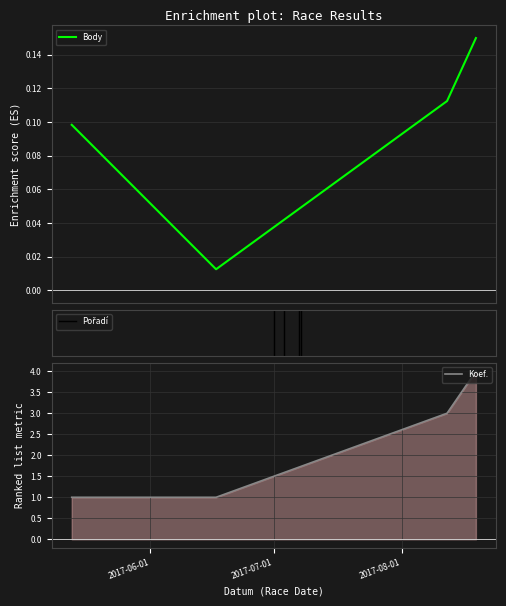

Reading right to left, transcribe all the data shown in this chart.

Body: 2017-08-19=0.1	2017-08-12=0.1	2017-06-17=0.0	2017-05-13=0.1
Koef.: 2017-08-19=4.0	2017-08-12=3.0	2017-06-17=1.0	2017-05-13=1.0